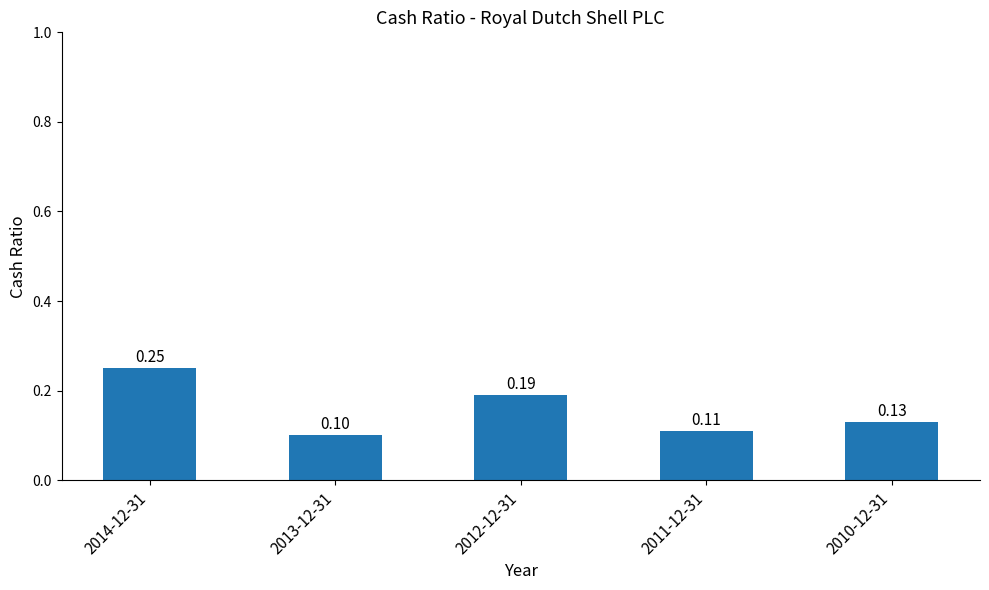

Rank the categories by value from lowest to highest.

2013-12-31, 2011-12-31, 2010-12-31, 2012-12-31, 2014-12-31